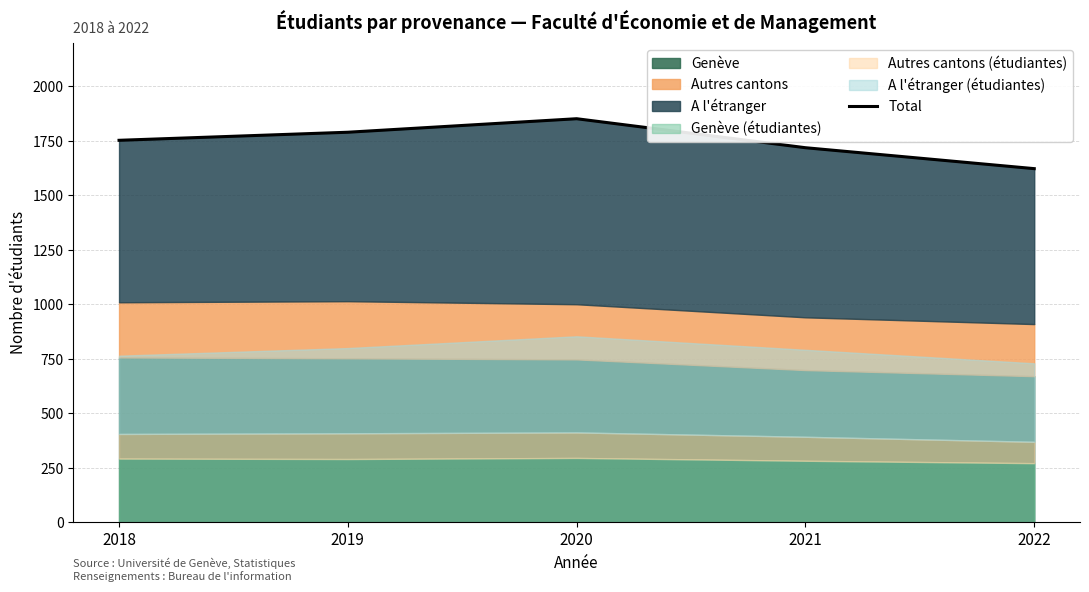

At which label is the value closest to 1737?

2018